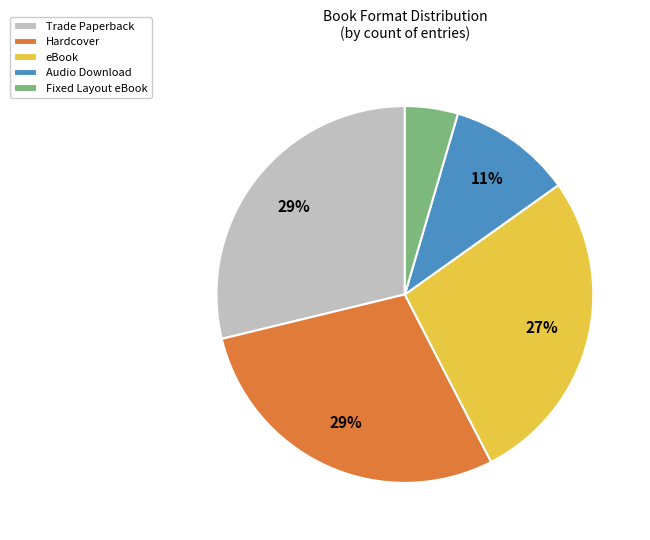

What percentage is the Hardcover slice, to the nearest percent?

29%